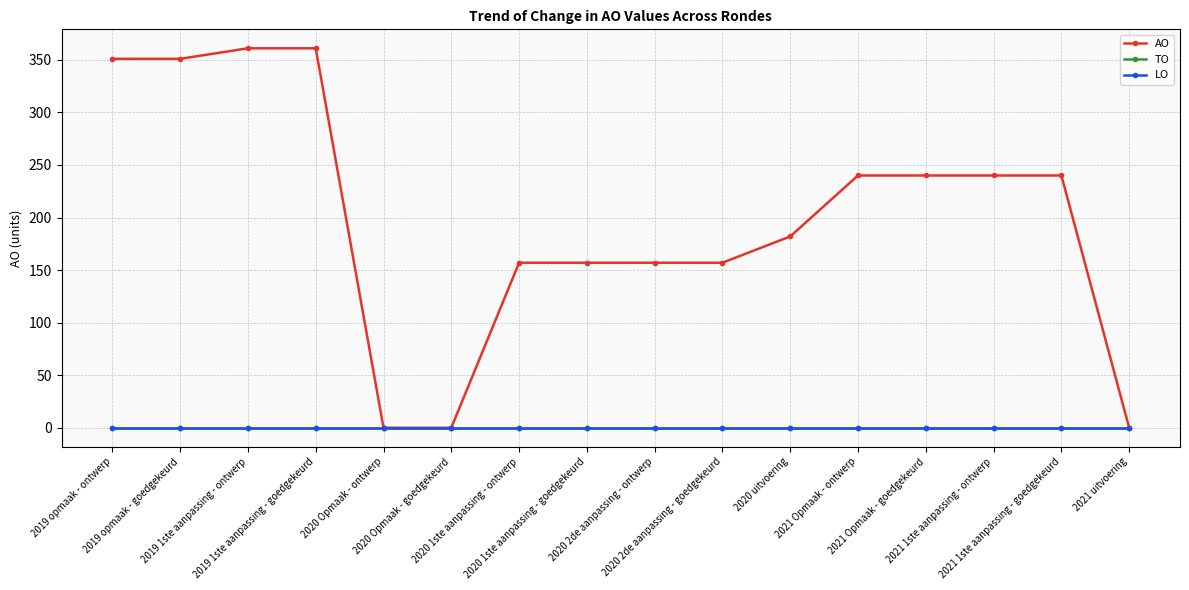

What is the difference between the second highest and second lowest values in the AO series?

361